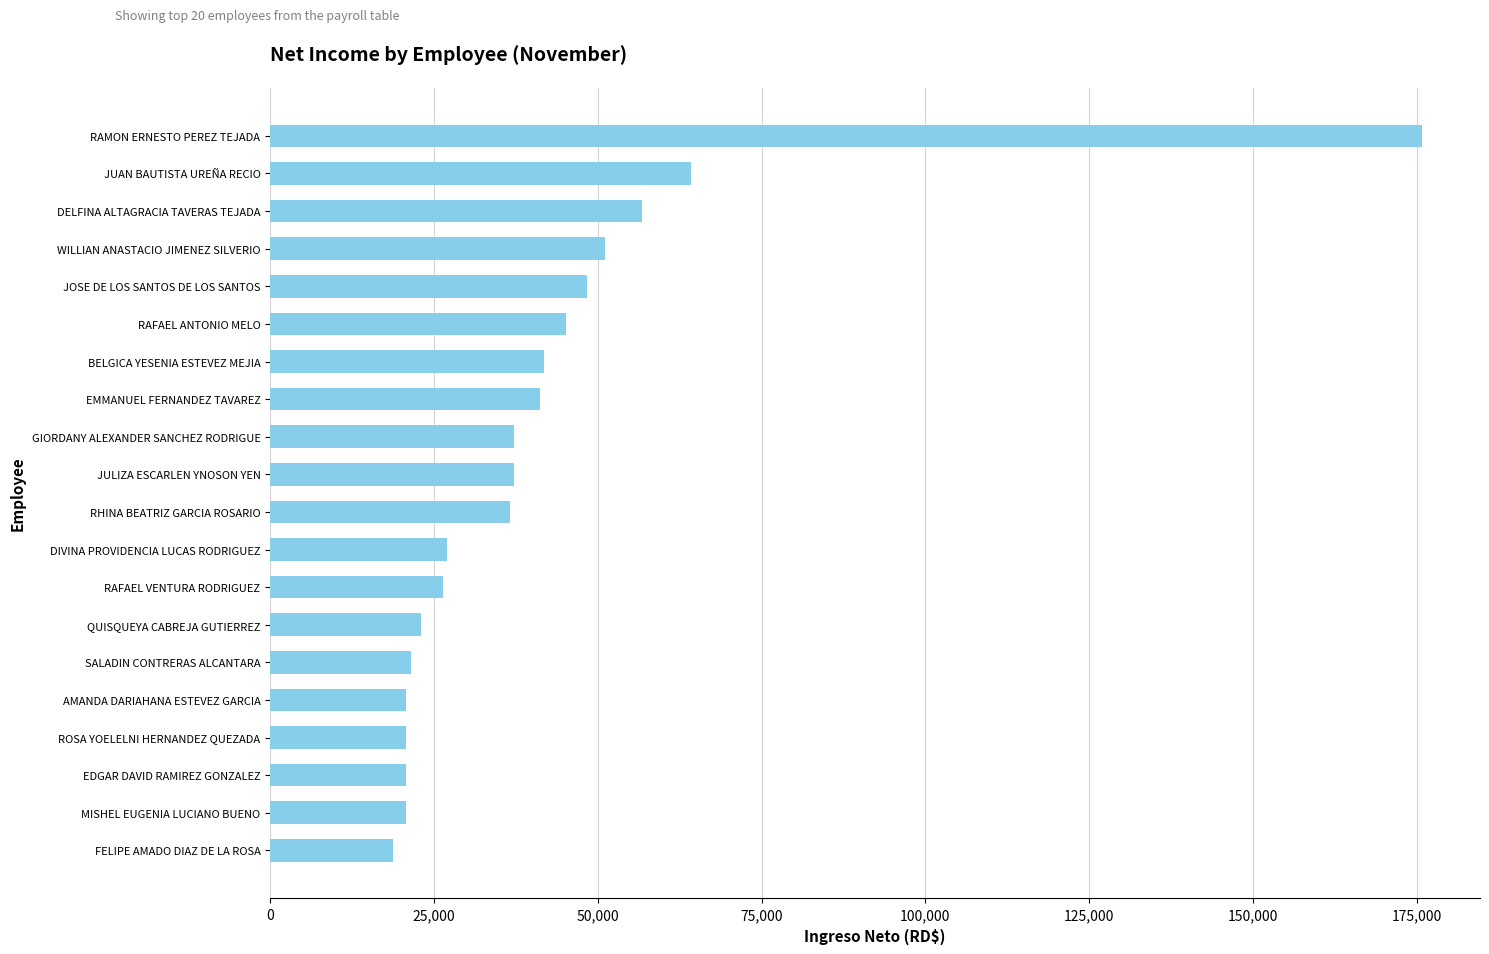

What is the difference between the maximum and minimum values?

157074.5